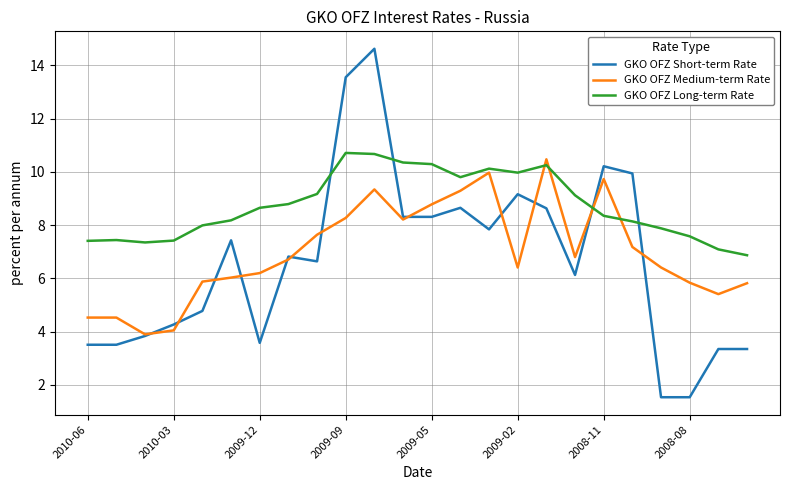

List the series in order of their peak value, lowest first.

GKO OFZ Medium-term Rate, GKO OFZ Long-term Rate, GKO OFZ Short-term Rate